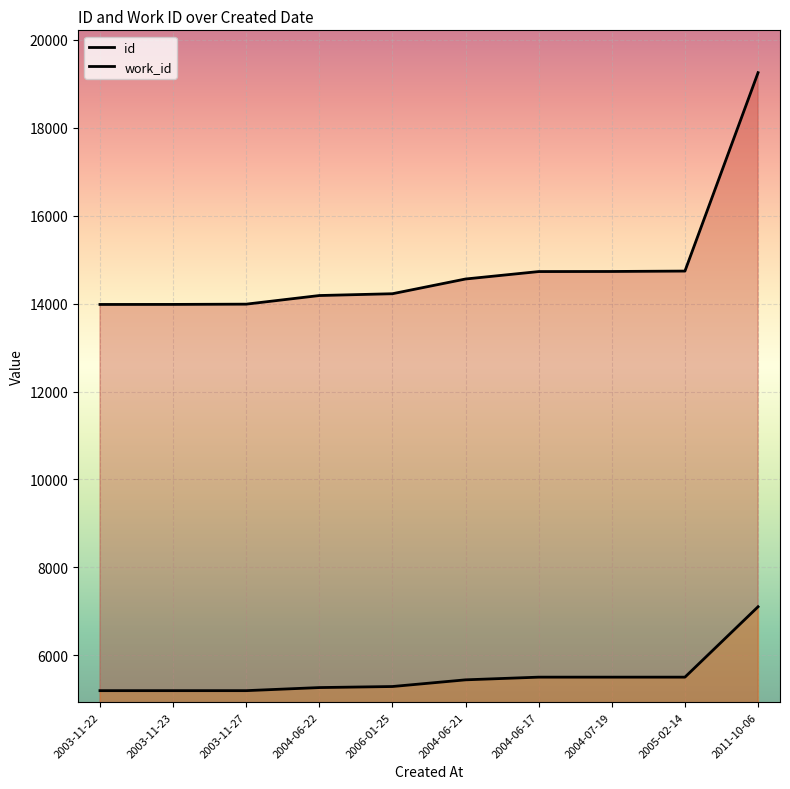

What is the maximum value shown in the chart?

19251